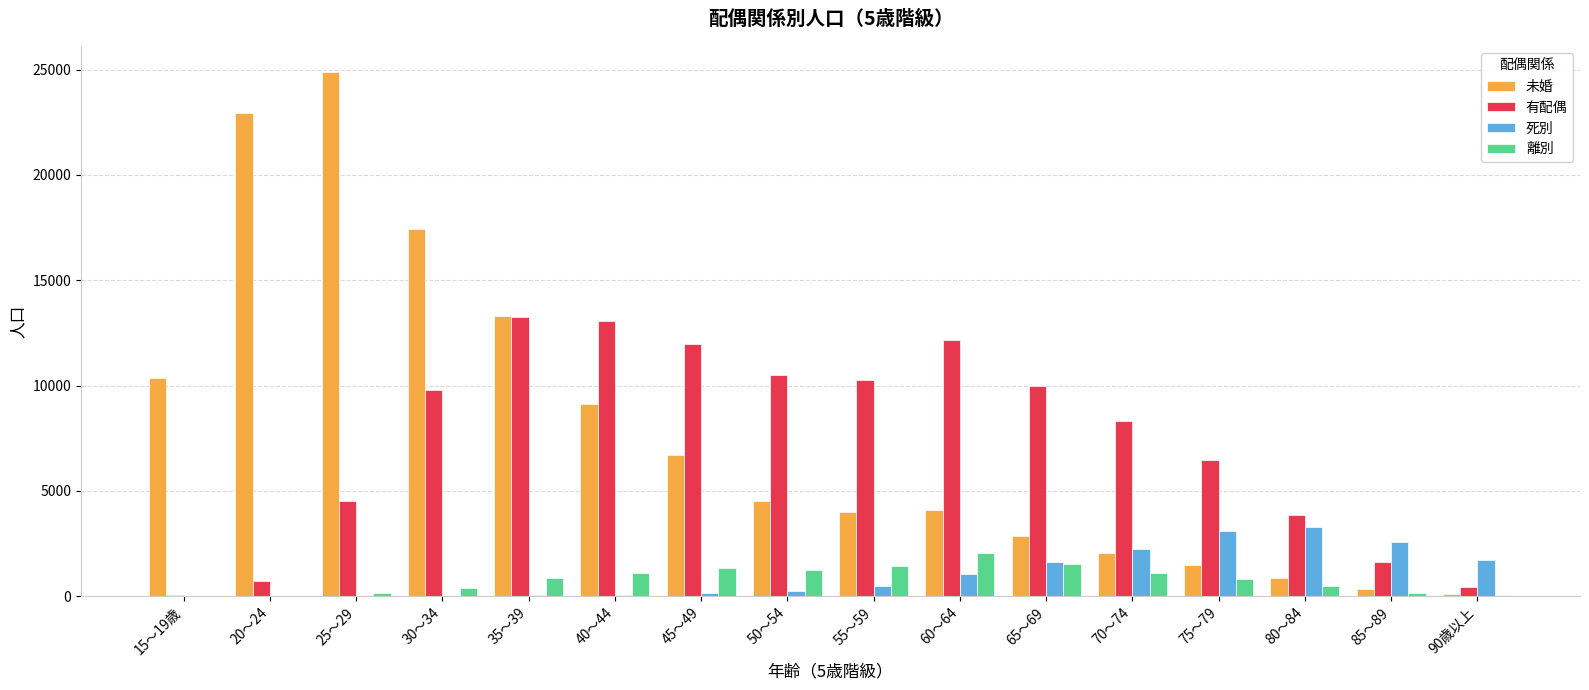

What is the maximum value for 有配偶?

13250